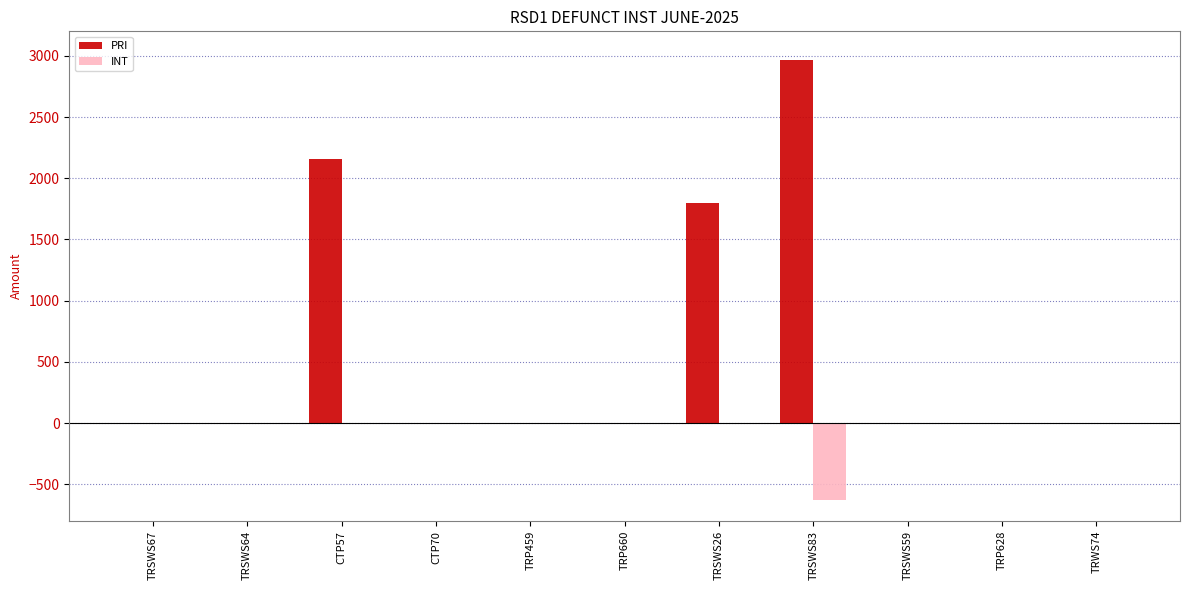

The value of PRI at TRP459 is -1713.8. True or false?

False